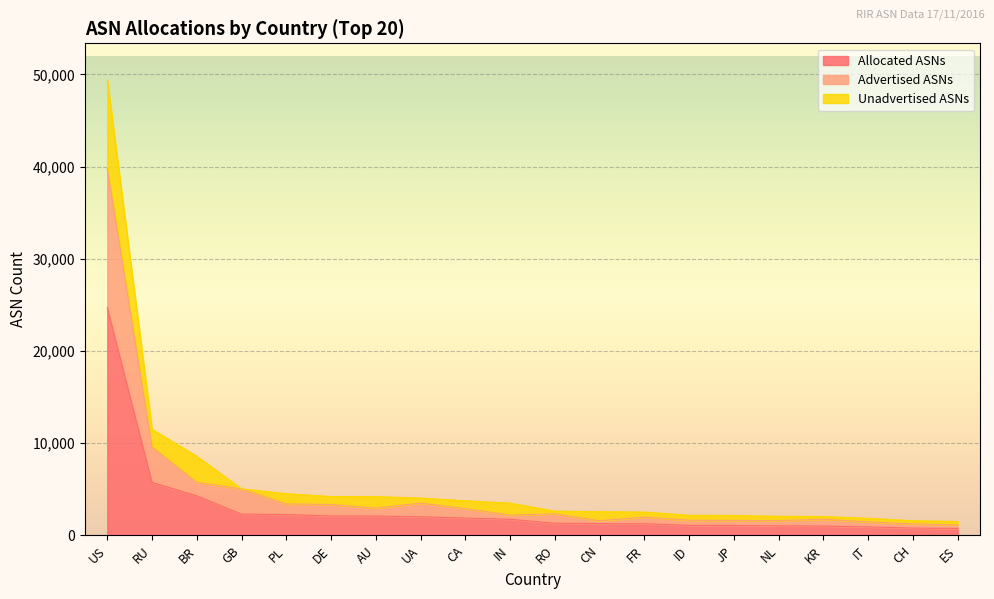

Between UA and DE, which is larger?

DE